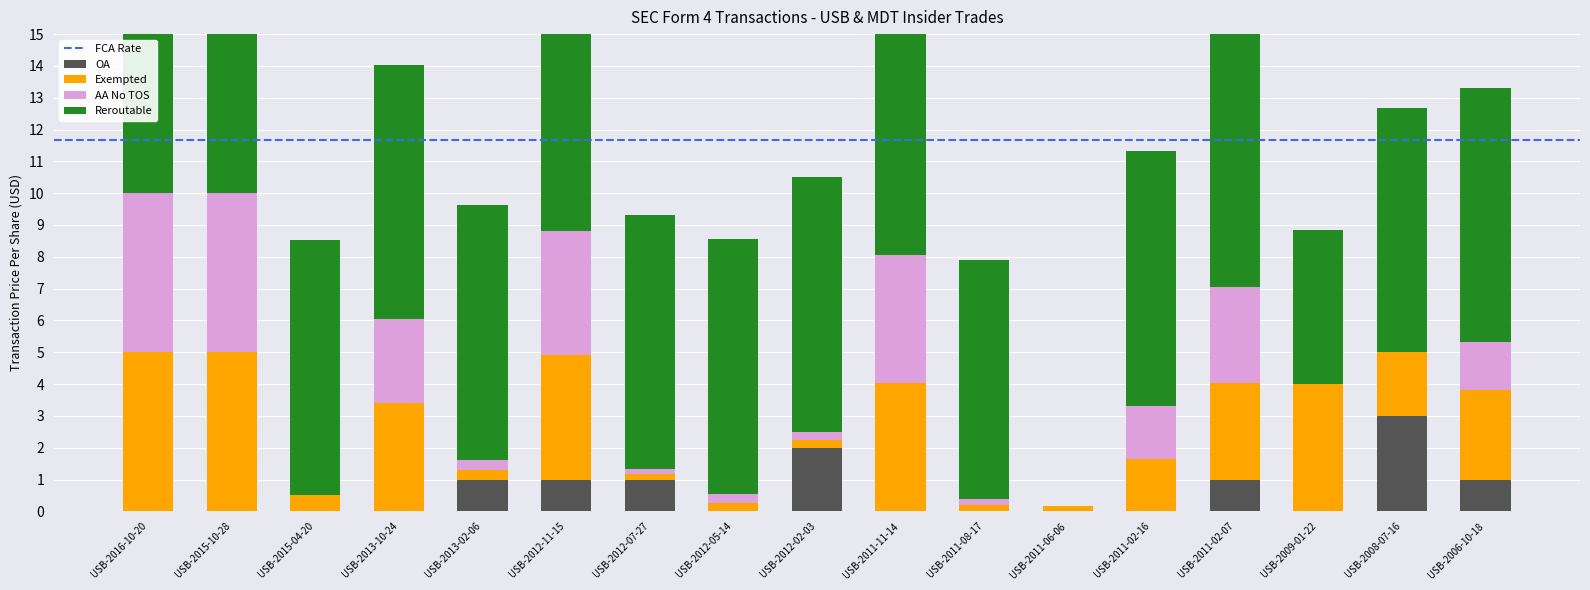

List the labels in order of OA value, largest first.

USB-2008-07-16, USB-2012-02-03, USB-2013-02-06, USB-2012-11-15, USB-2012-07-27, USB-2011-02-07, USB-2006-10-18, USB-2016-10-20, USB-2015-10-28, USB-2015-04-20, USB-2013-10-24, USB-2012-05-14, USB-2011-11-14, USB-2011-08-17, USB-2011-06-06, USB-2011-02-16, USB-2009-01-22